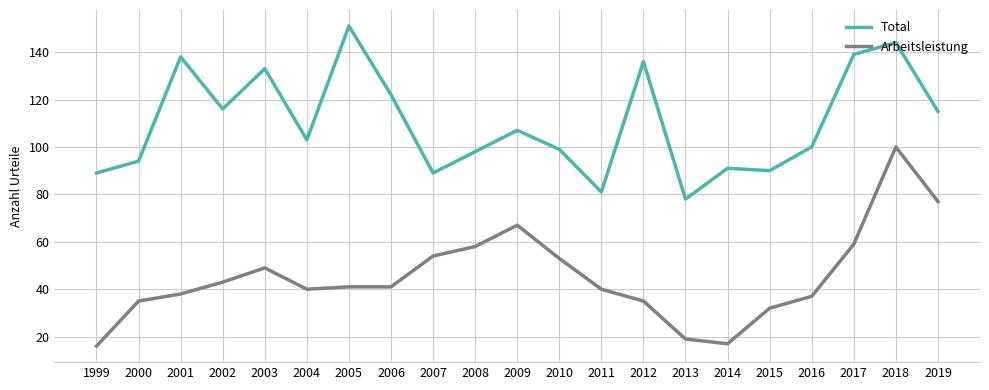

True or false: Arbeitsleistung and Total cross at least once.

False